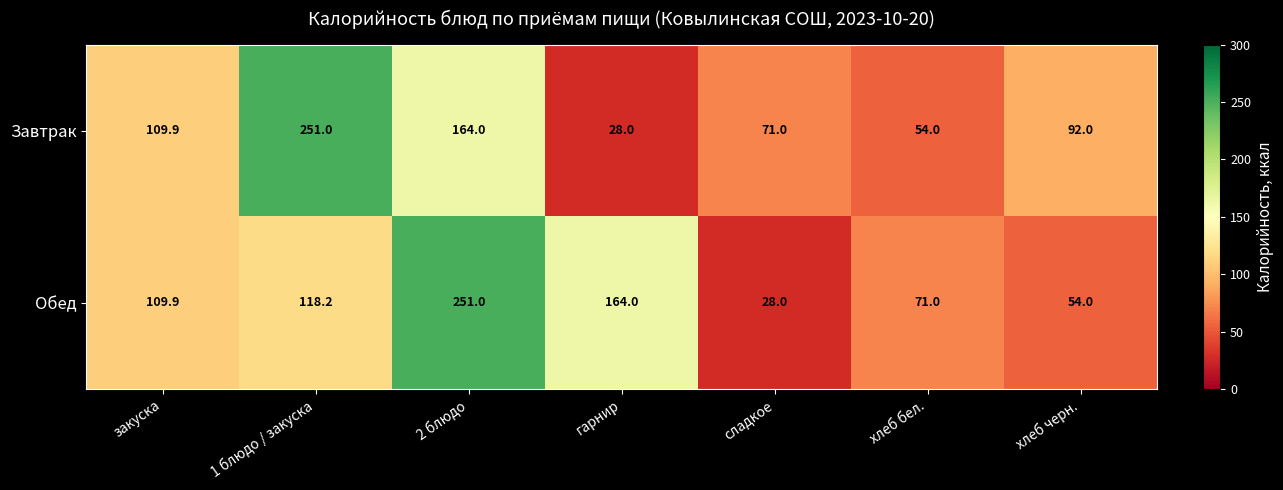

Is it true that Обед equals 352.6 at 2 блюдо?

False